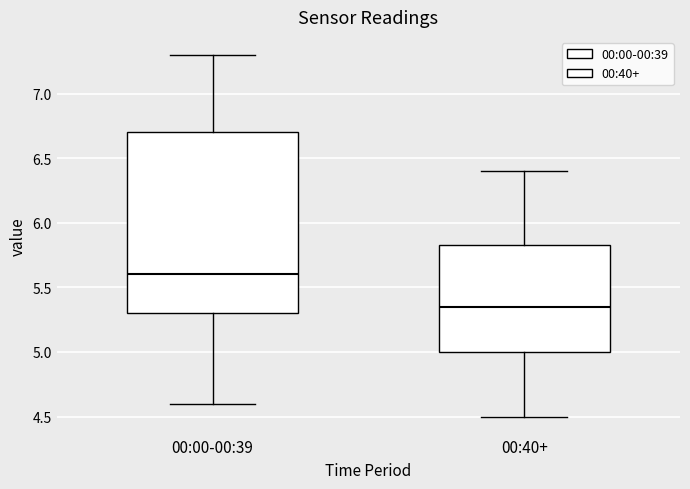

Reading left to right, read every box against the y-axis: the position of its median line, the range the box covers, and the ends of its whiskers. The values are not printed on the chart, so give them approximately, as read against the axis.

00:00-00:39: median 5.60, box 5.30 to 6.70, whiskers 4.60 to 7.30
00:40+: median 5.35, box 5.00 to 5.85, whiskers 4.50 to 6.40